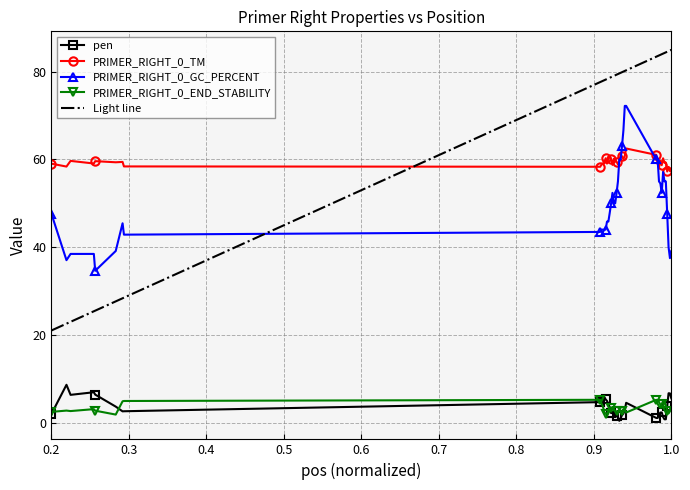

What is the minimum value for PRIMER_RIGHT_0_GC_PERCENT?

34.6